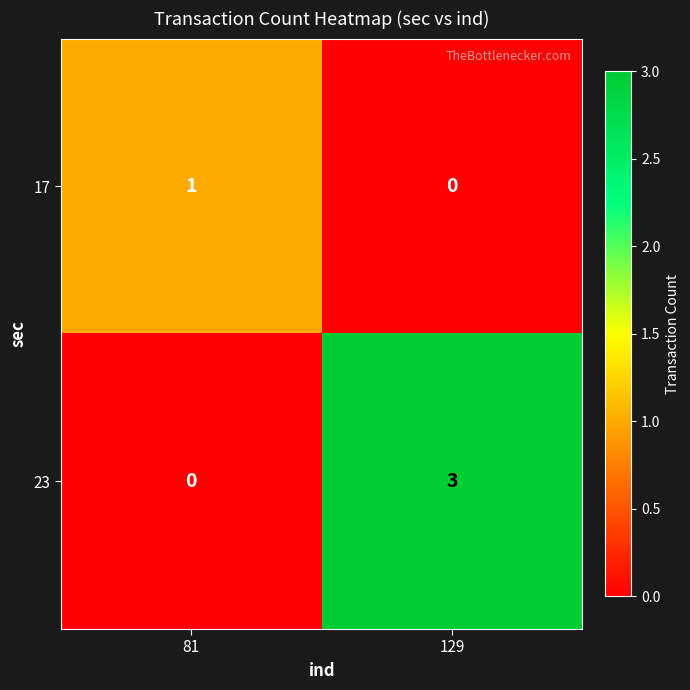

How many data points in 17 are less than 1?

1